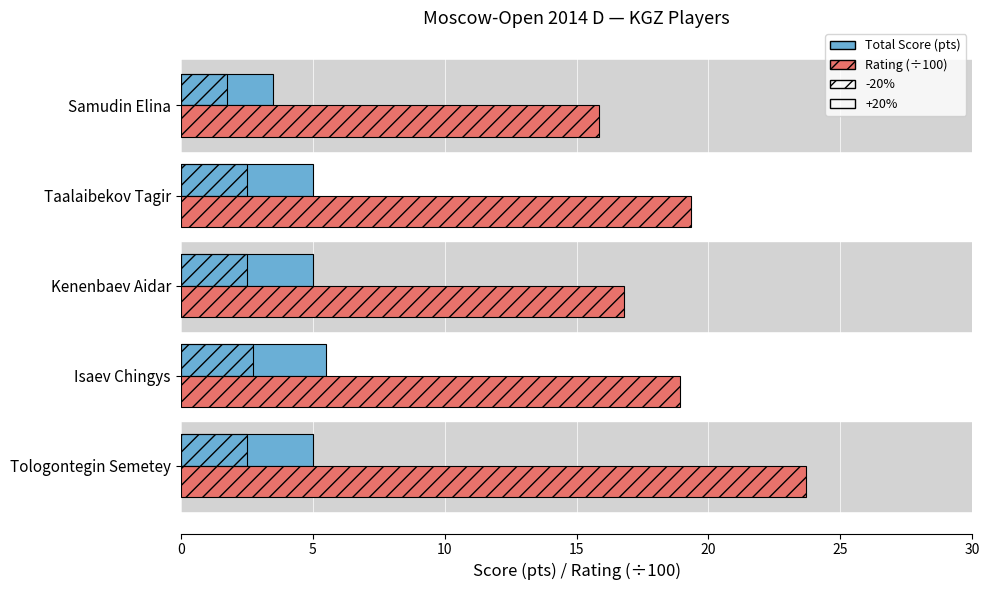

What is the value of the Rating (÷100) bar at the 4th from the left?

19.4